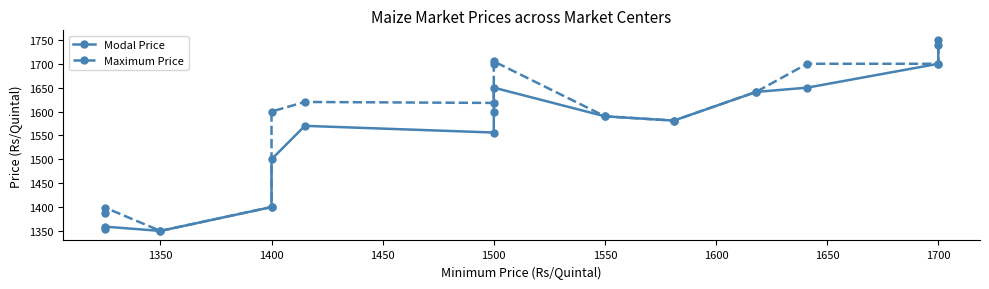

The value of Maximum Price at 1500 is 571. True or false?

False